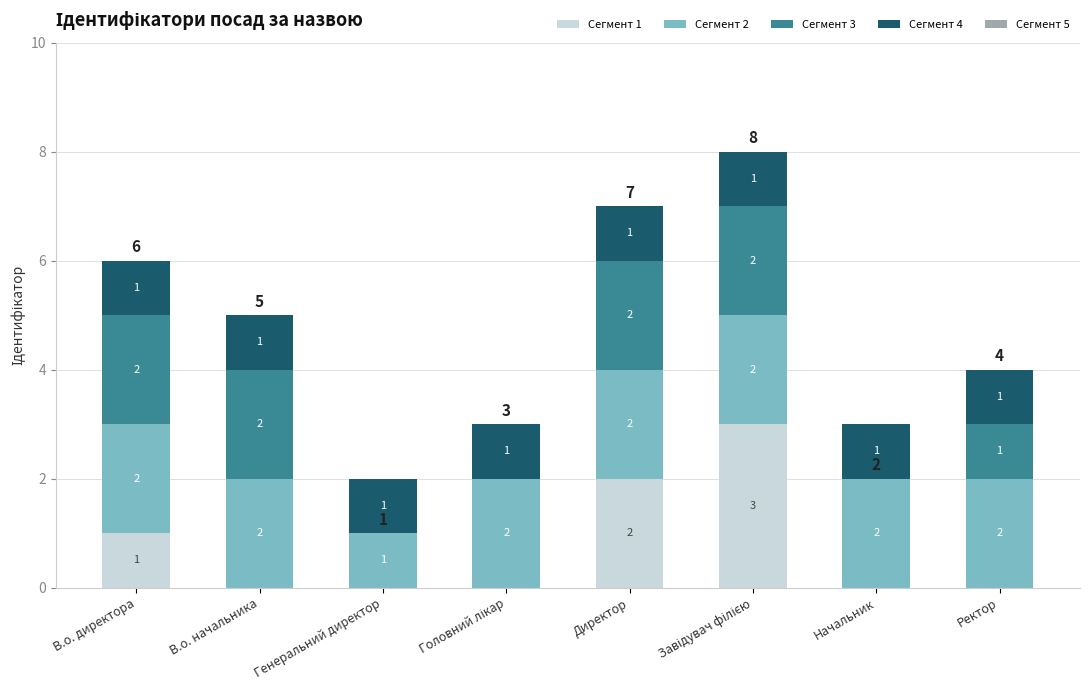

At which label is Сегмент 1 closest to 1?

В.о. директора